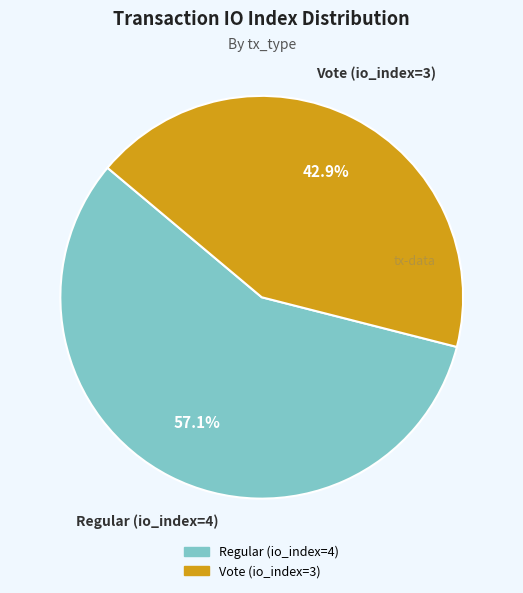

Rank the categories by value from highest to lowest.

Regular (io_index=4), Vote (io_index=3)